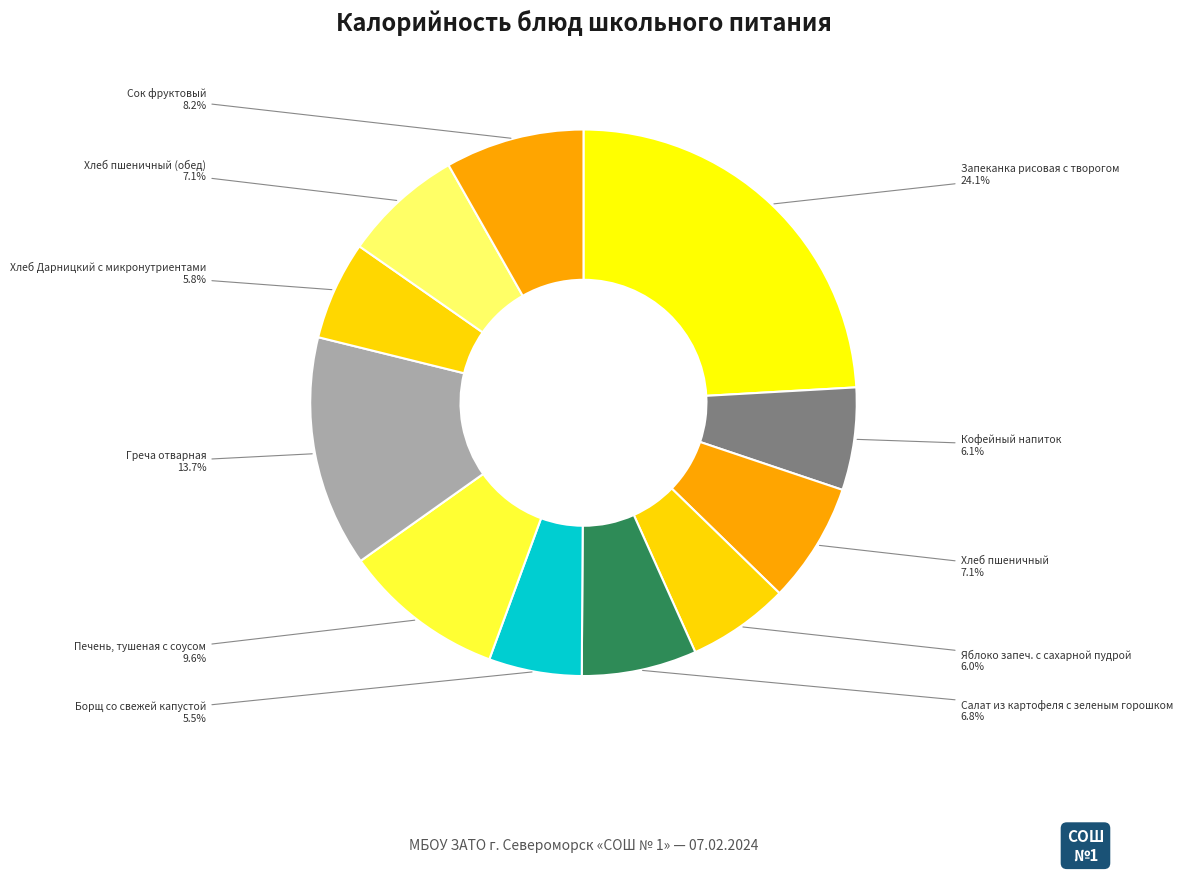

What percentage is the Греча отварная slice, to the nearest percent?

14%